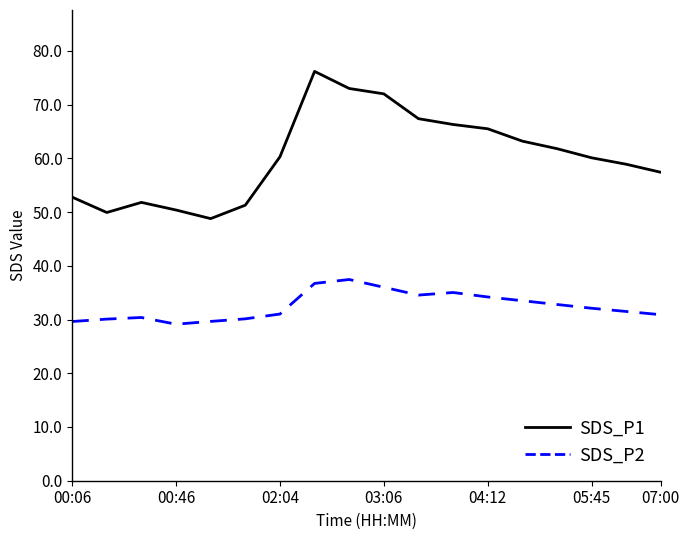

Rank the series by their average value, from lowest to highest.

SDS_P2, SDS_P1